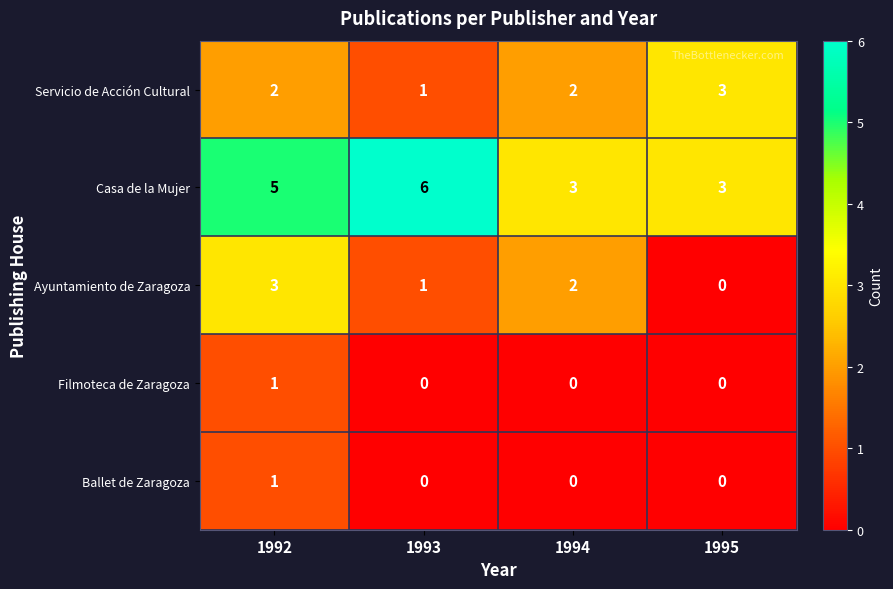

How many Ballet de Zaragoza values are between 0 and 1?

4